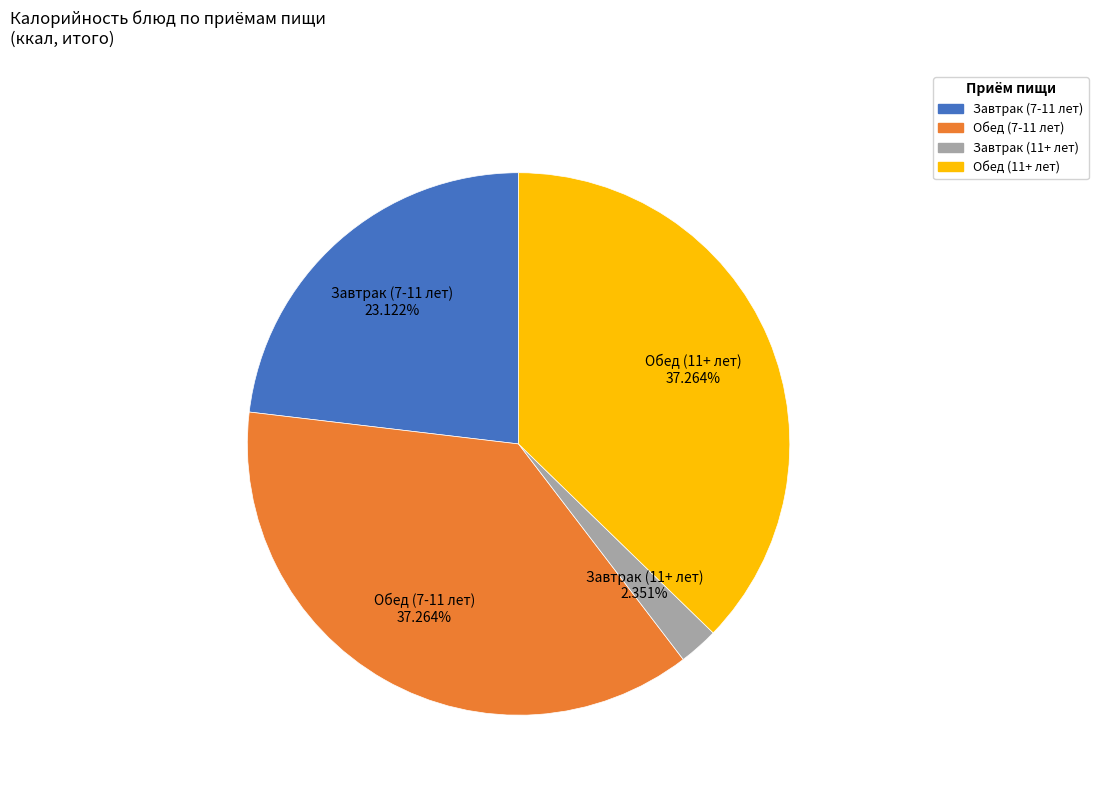

Which has a higher value, Завтрак (7-11 лет) or Завтрак (11+ лет)?

Завтрак (7-11 лет)